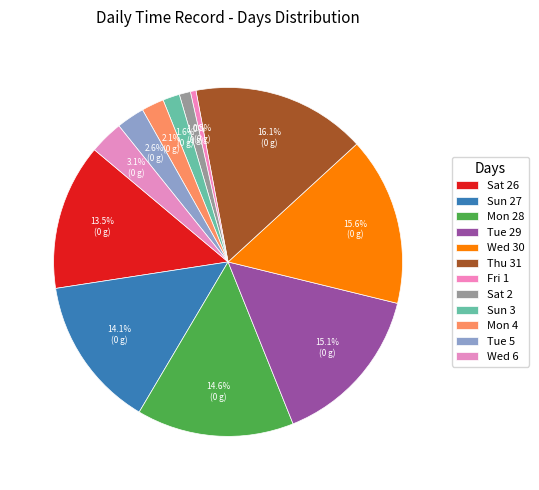

Between Sat 26 and Sat 2, which is larger?

Sat 26